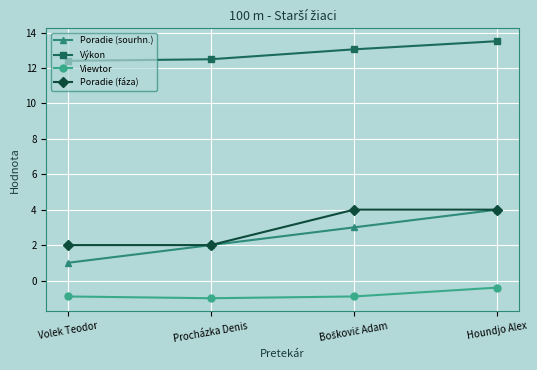

Reading left to right, extract all data points from this chart.

Poradie (sourhn.): 1.0	2.0	3.0	4.0
Výkon: 12.4	12.5	13.1	13.5
Viewtor: -0.9	-1.0	-0.9	-0.4
Poradie (fáza): 2.0	2.0	4.0	4.0